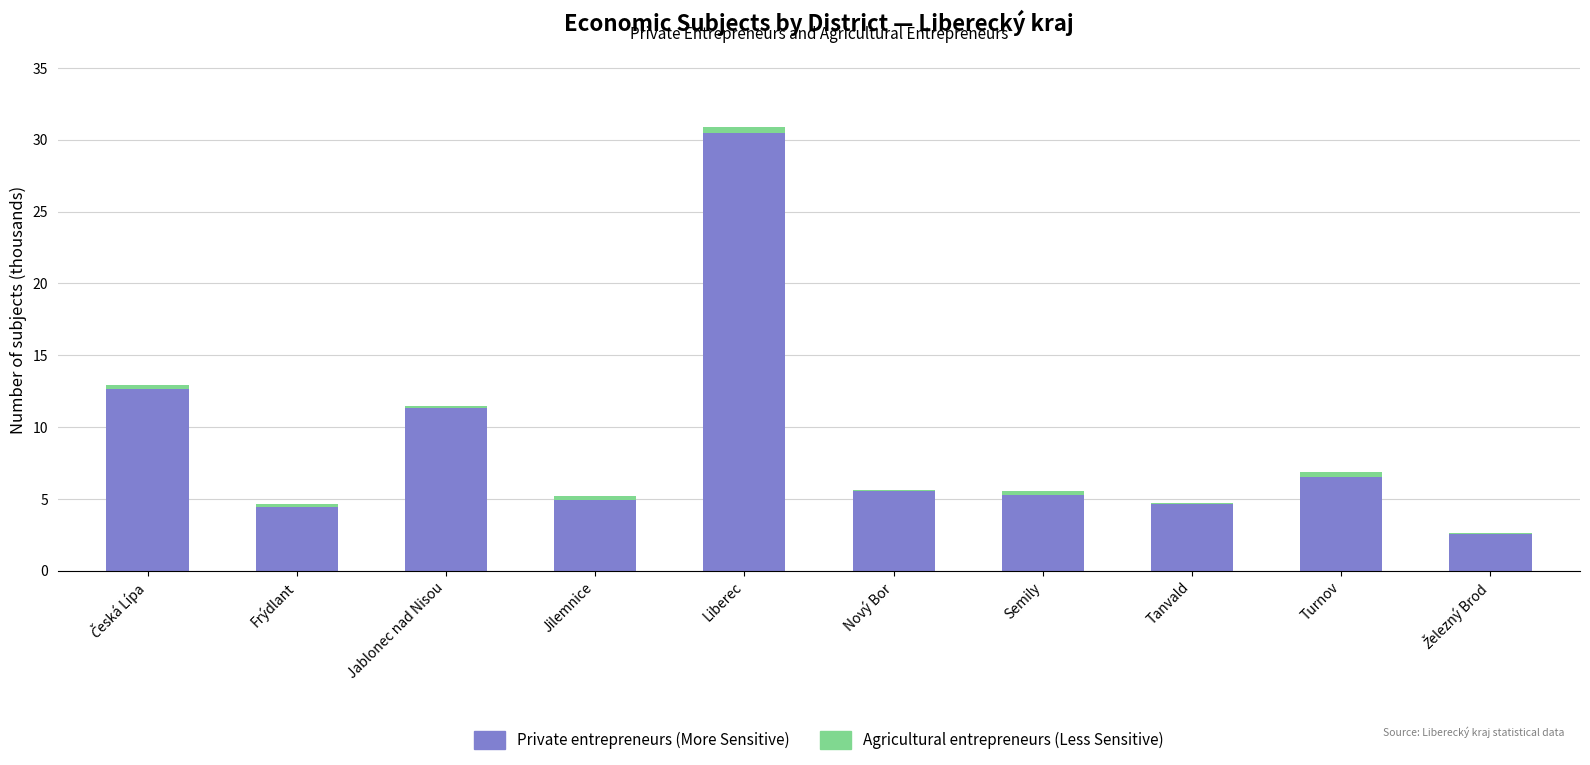

True or false: Private entrepreneurs (More Sensitive) has a value of 1.4 at Turnov.

False